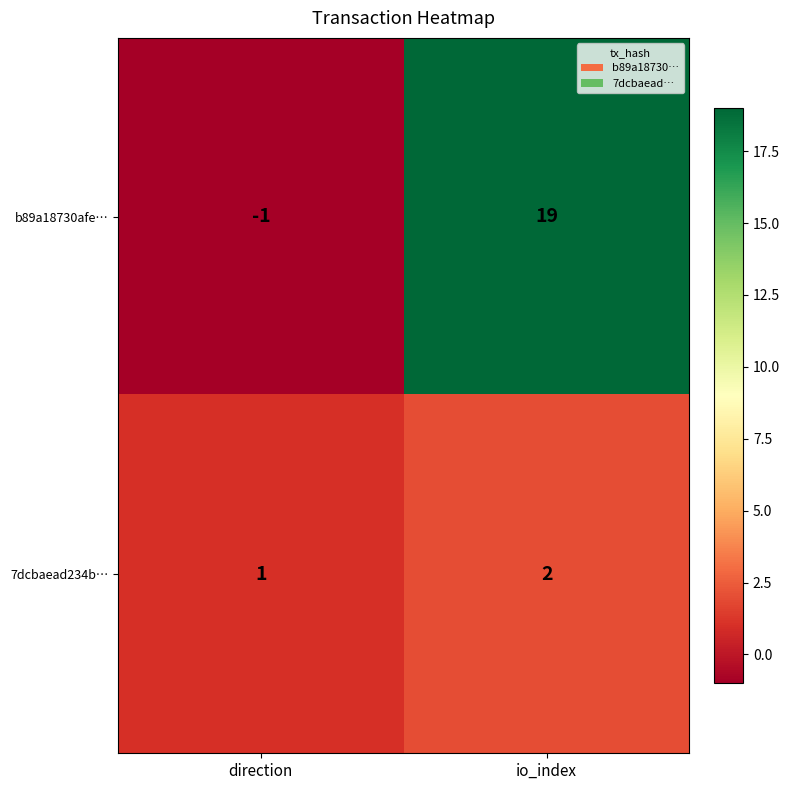

How many series are shown in this chart?

2